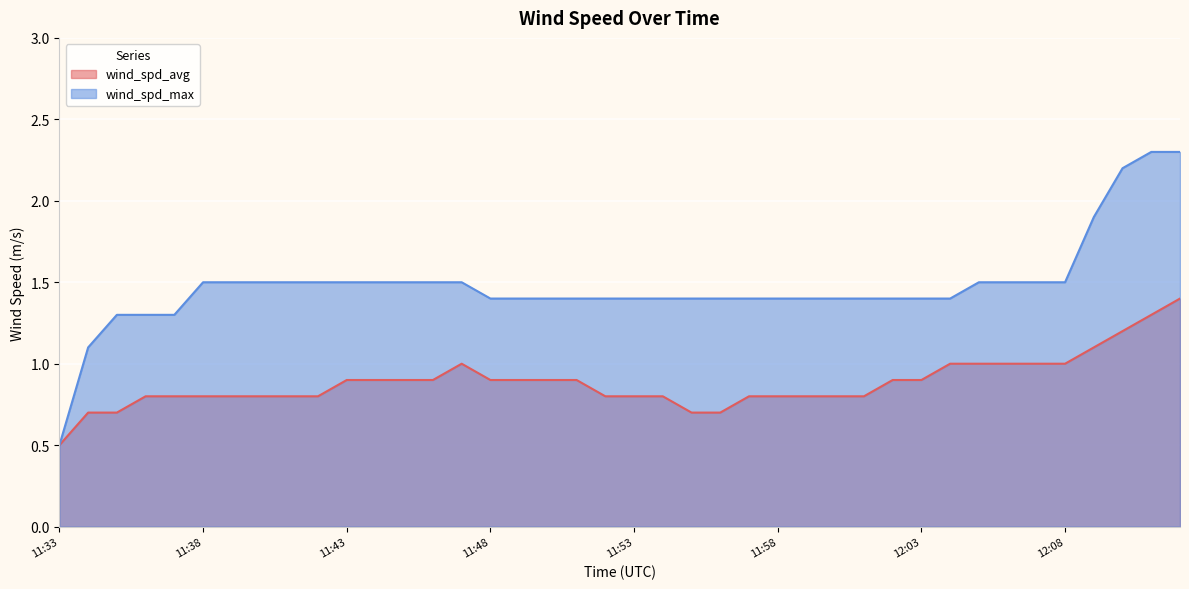

What position from the right is 12:12?

1